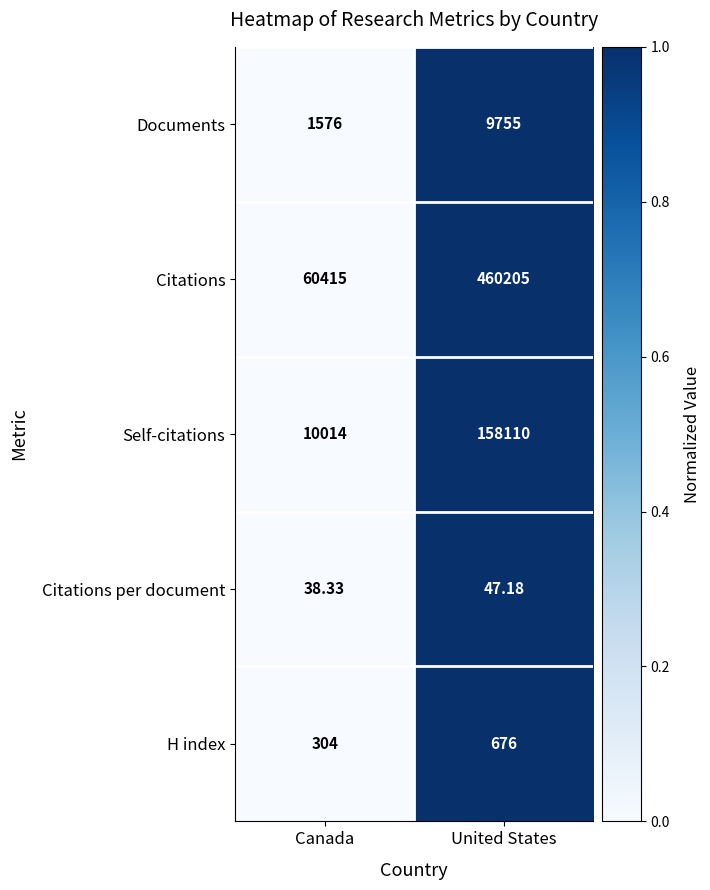

Between Canada and United States, which series saw the biggest shift?

Citations